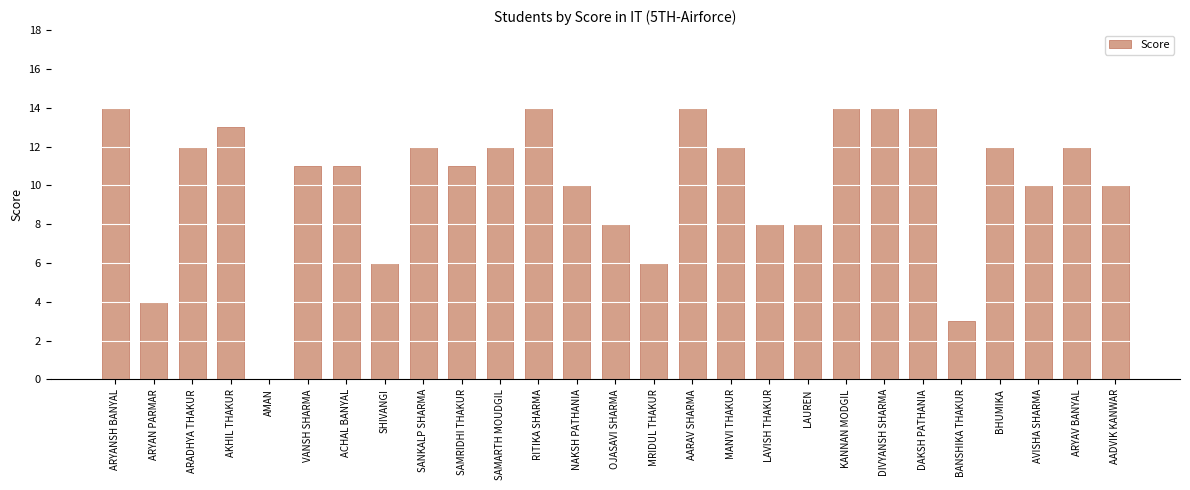

Is it true that the value at SAMARTH MOUDGIL is 7?

False